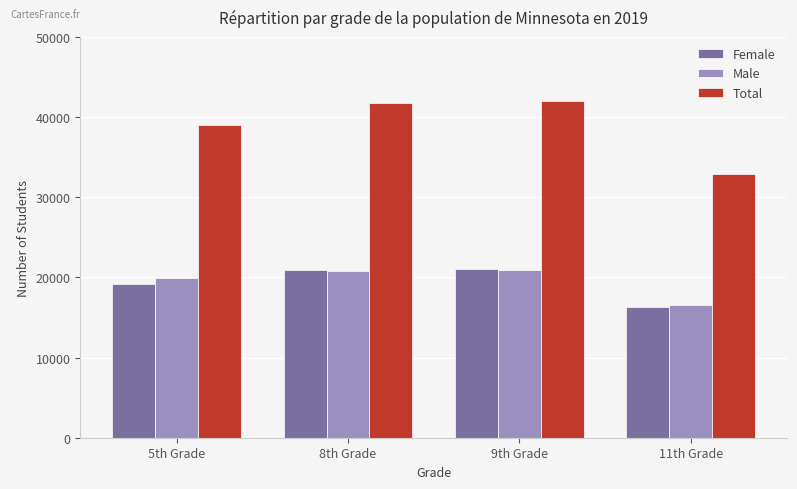

True or false: Female has a value of 34708 at 8th Grade.

False